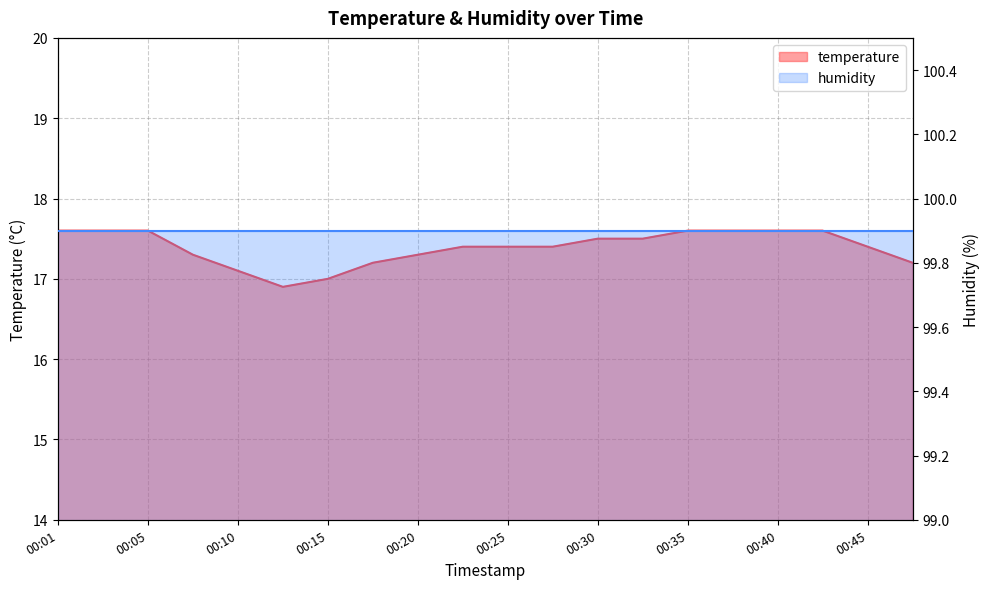

What is the minimum value shown in the chart?

16.9